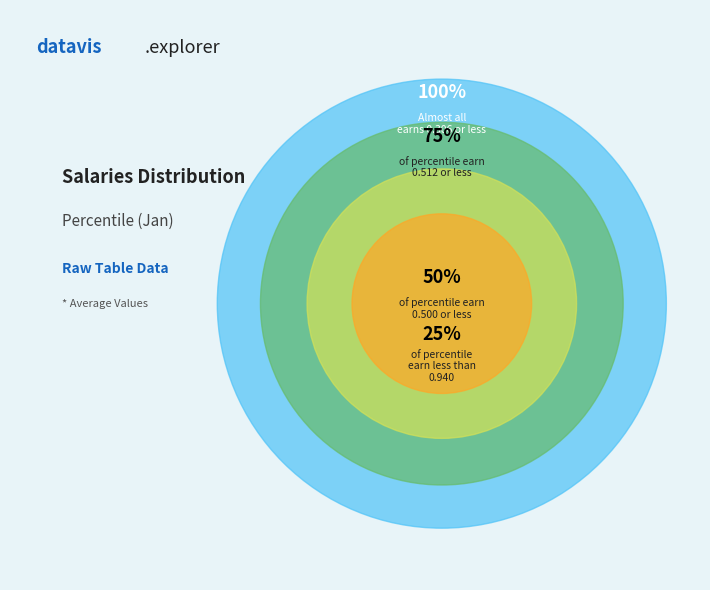

Is the sum of pct15 and pct55 greater than half?

No